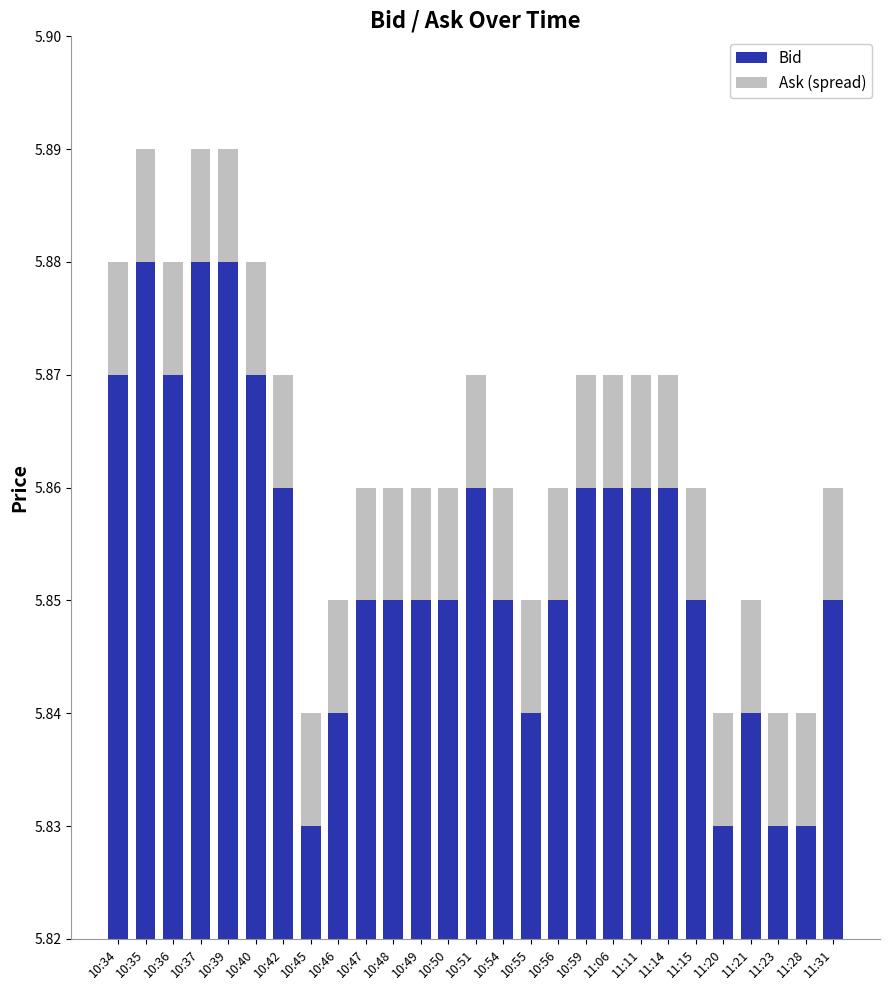

Does the chart contain stacked bars?

Yes